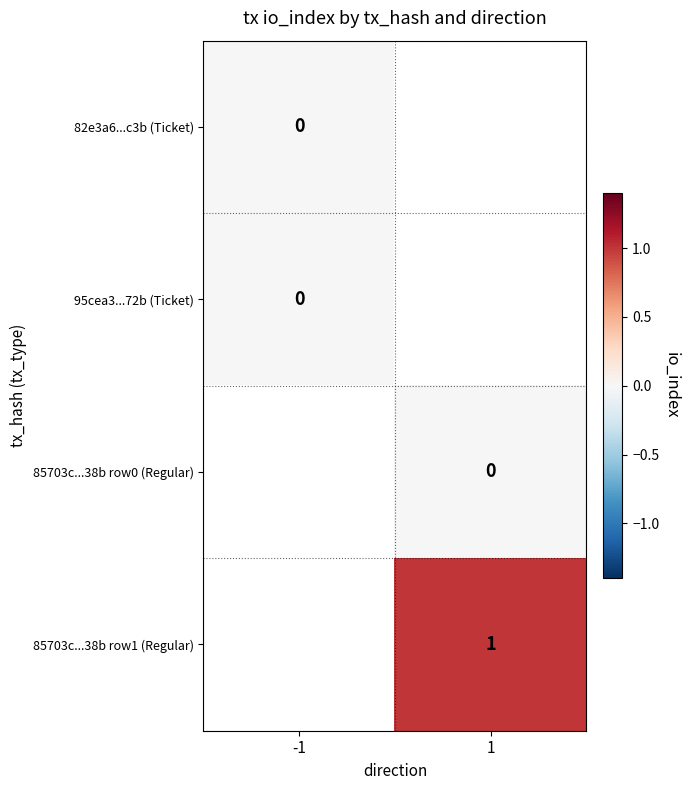

Rank the categories by 95cea3...72b (Ticket) value from lowest to highest.

-1, 1